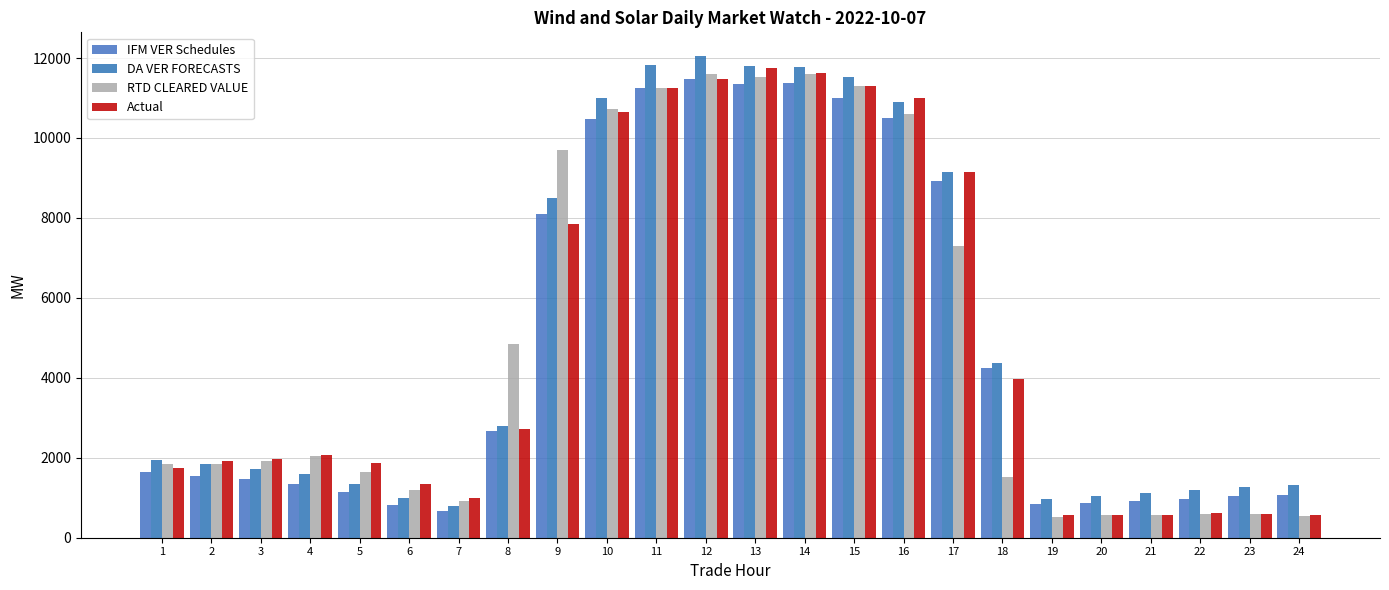

How many data points in DA VER FORECASTS are less than 1950?

12